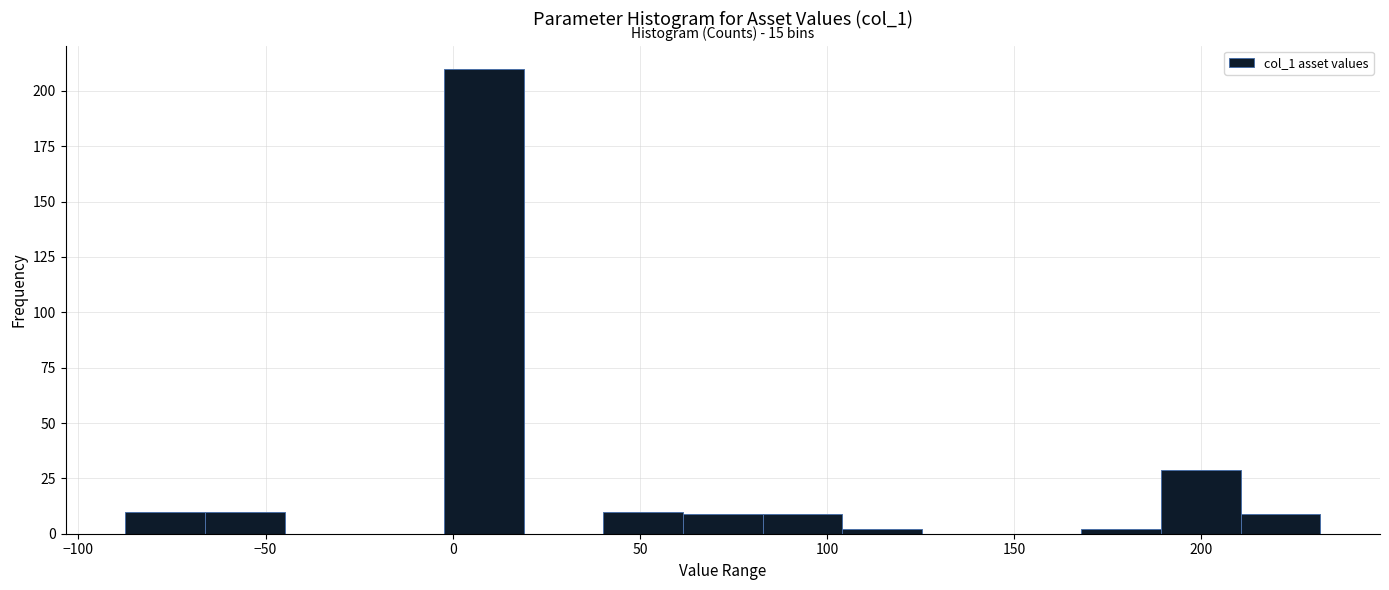

Which range on the x-axis has the tallest bar?

0 to 20